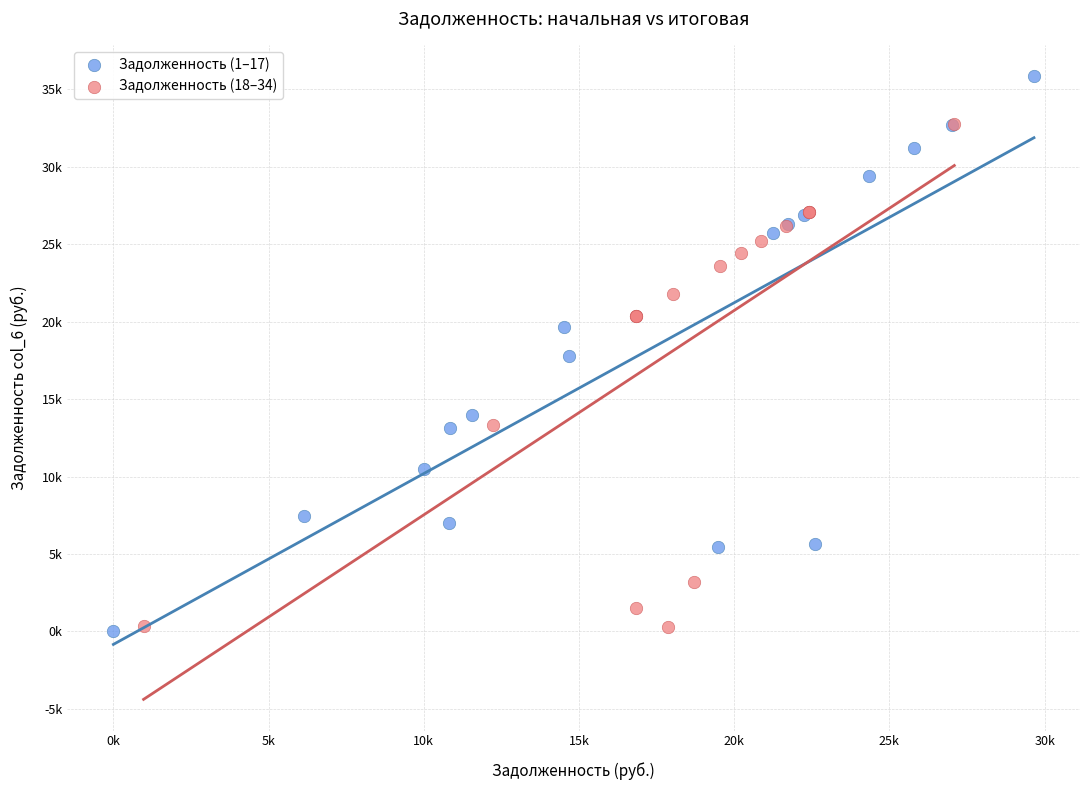

Which series contains the highest Y value?

Задолженность (1–17)